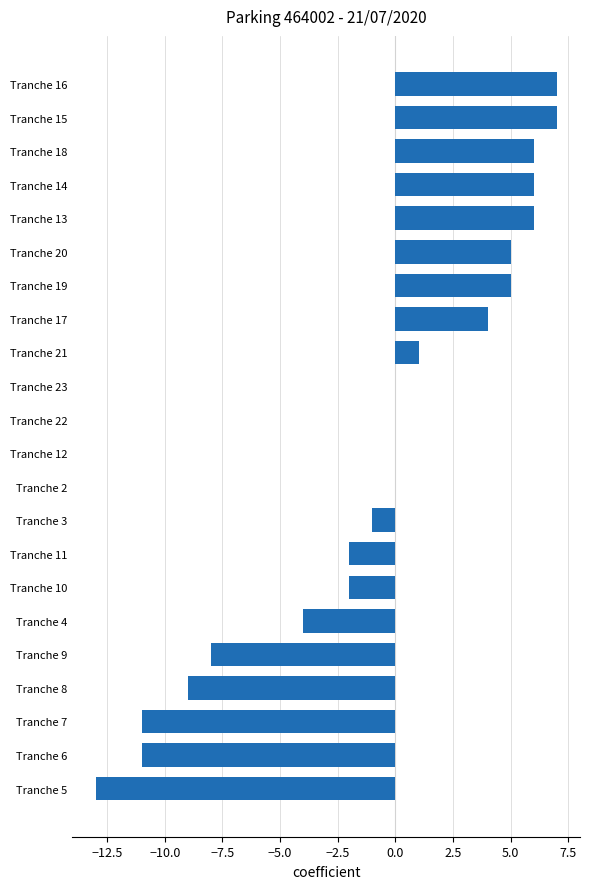

What is the greatest value displayed?

7